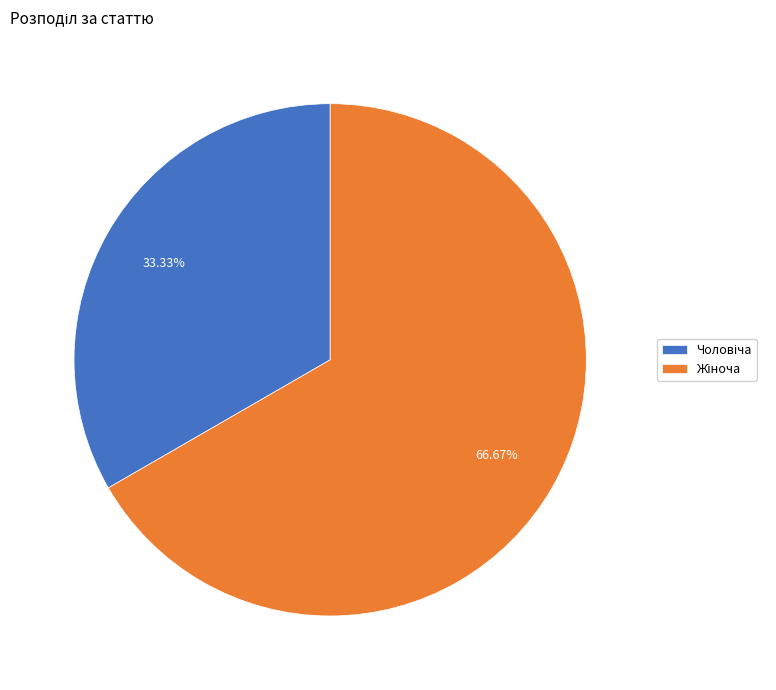

Is there a majority slice in this chart?

Yes